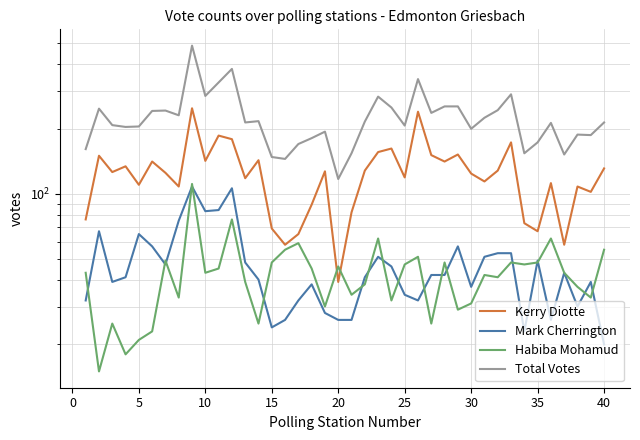

What is the maximum value shown in the chart?

486